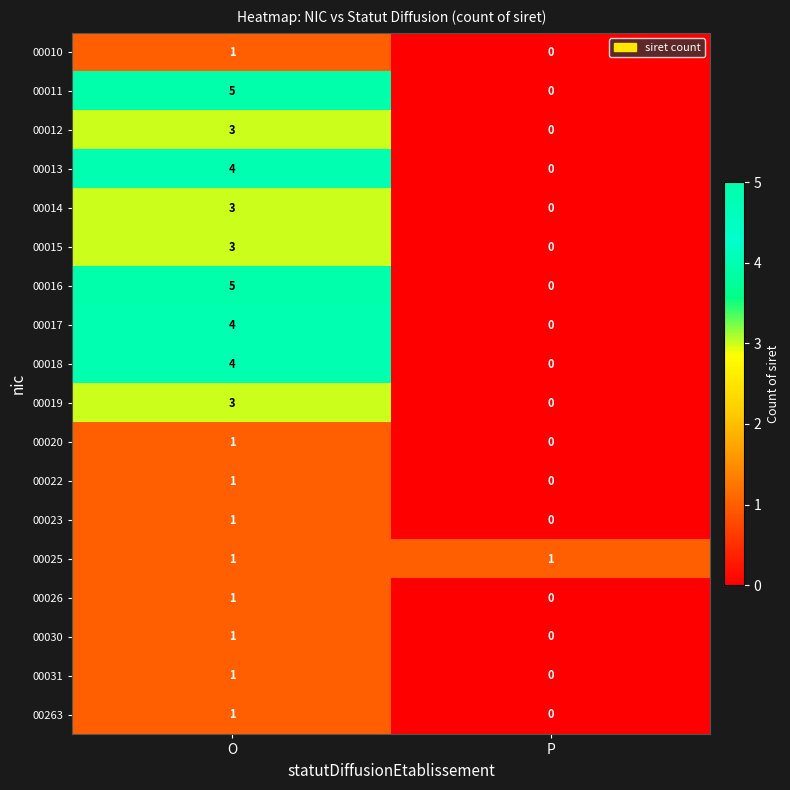

The value of 00016 at P is -2. True or false?

False